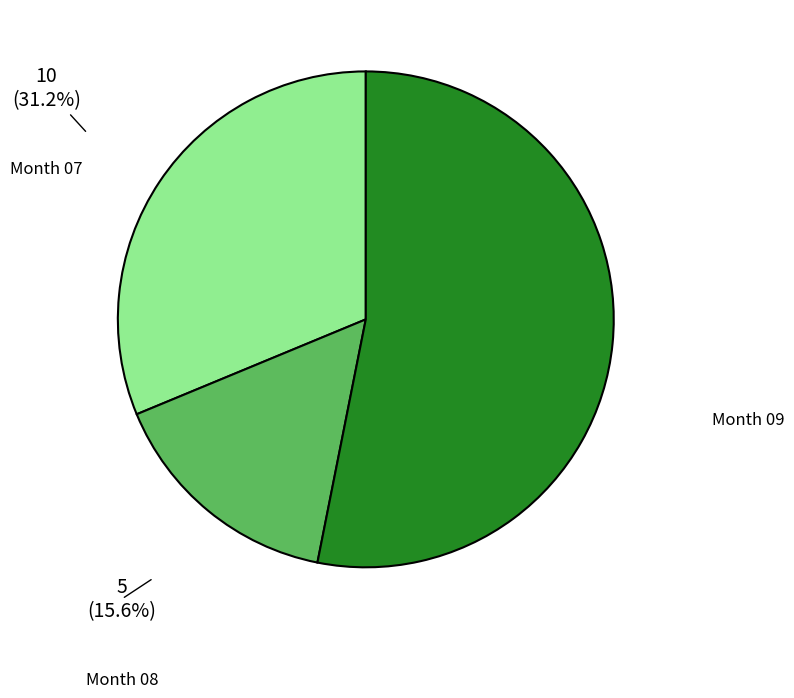

Does any single category account for the majority?

Yes